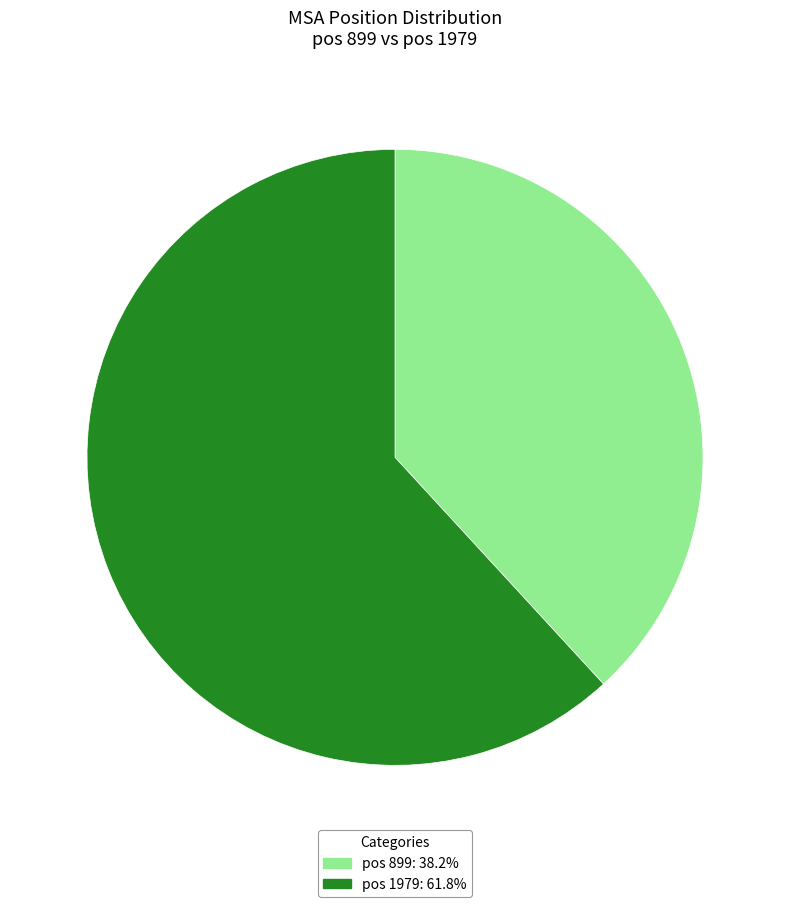

Does any single category account for the majority?

Yes